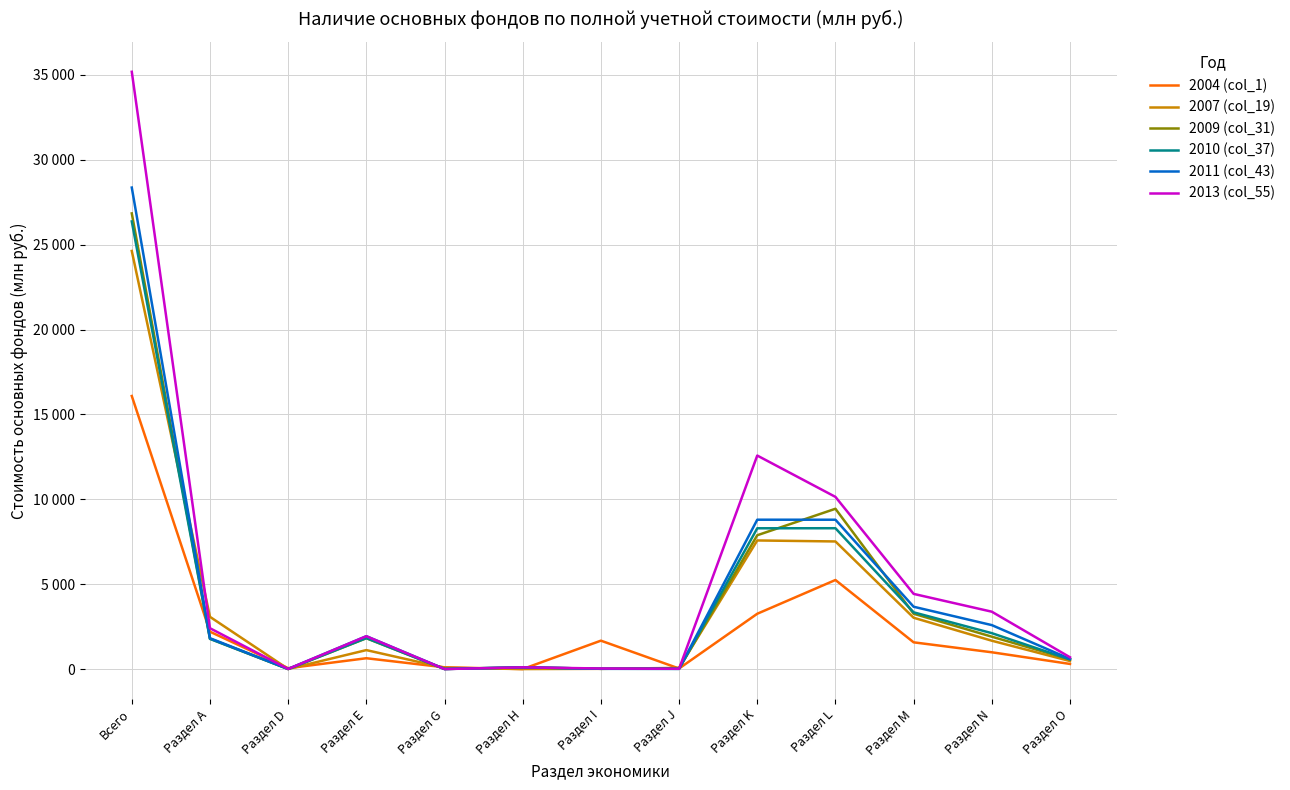

True or false: 2013 (col_55) has more than 2 points higher than both neighbors.

True